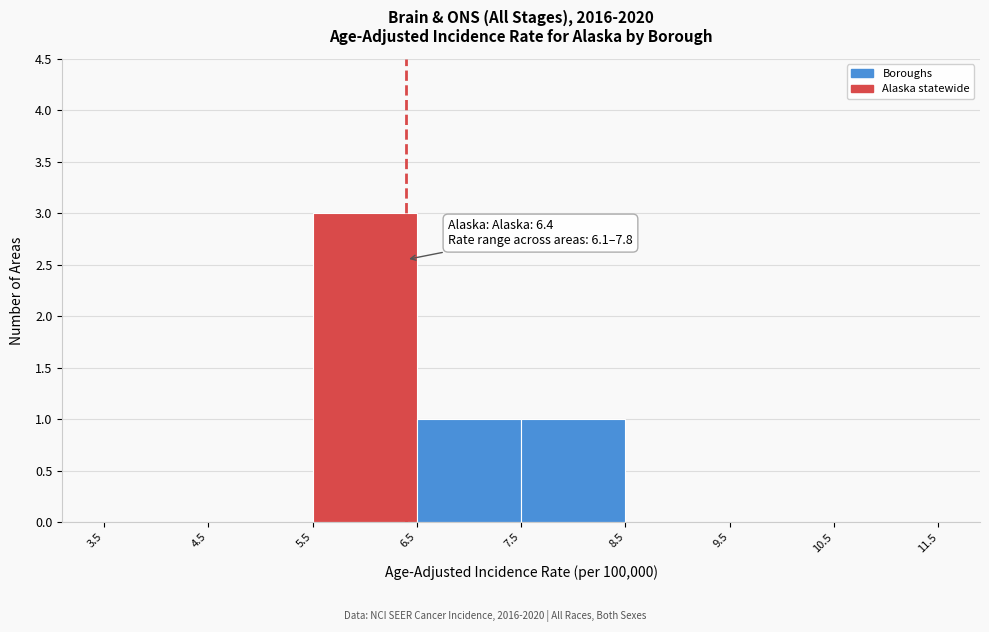

Over which range of the x-axis is the bar tallest?

5.5 to 6.5